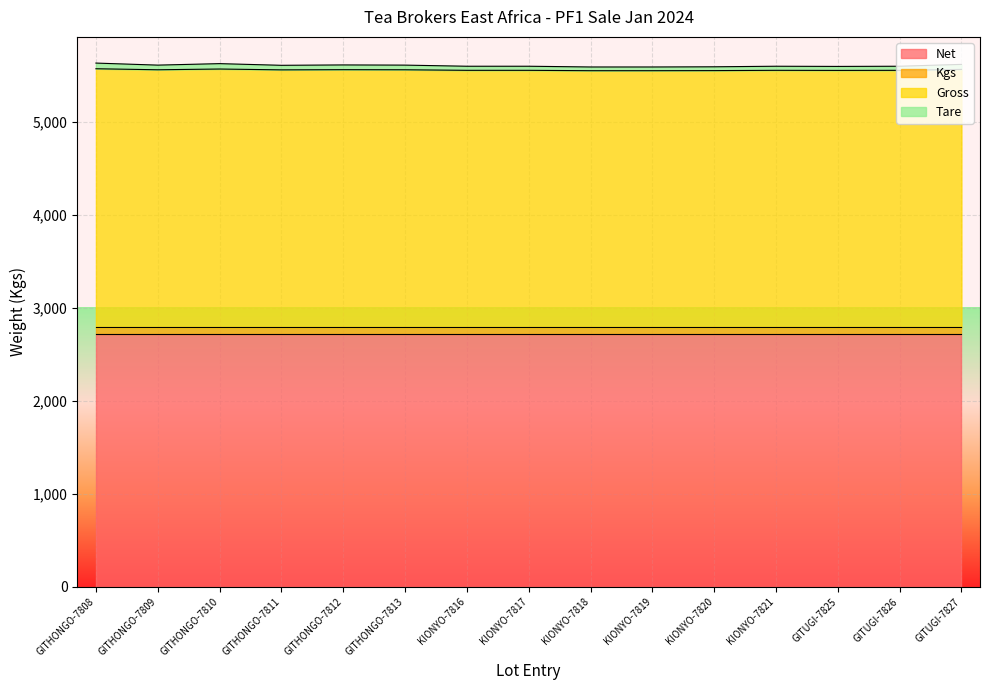

The value of Net at KIONYO-7821 is 2720. True or false?

True